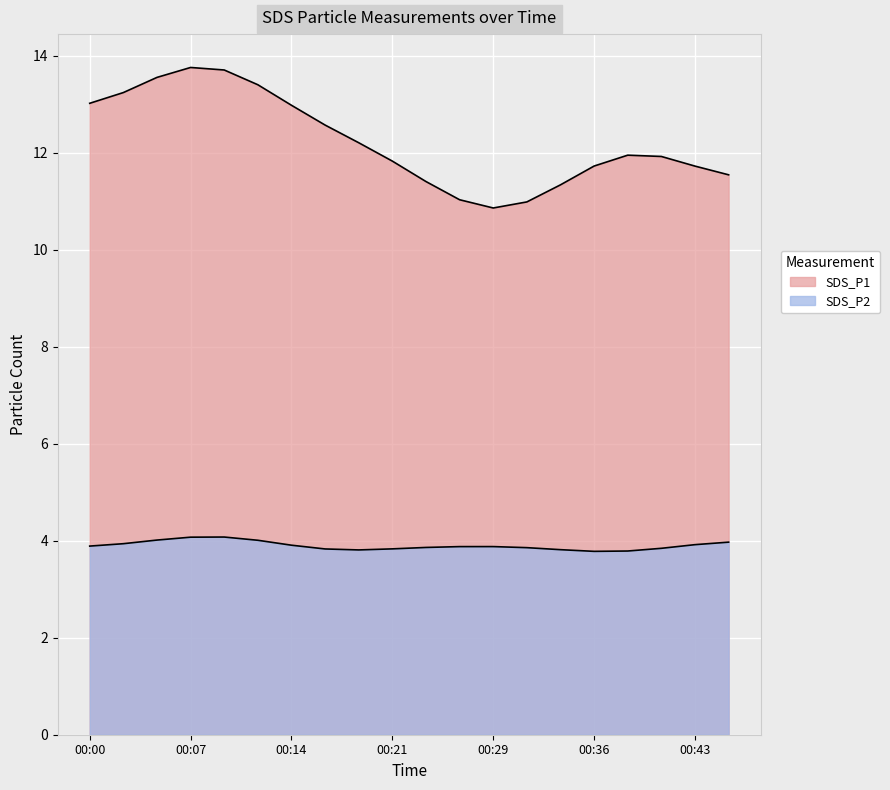

At which label does SDS_P2 reach its minimum?

00:36